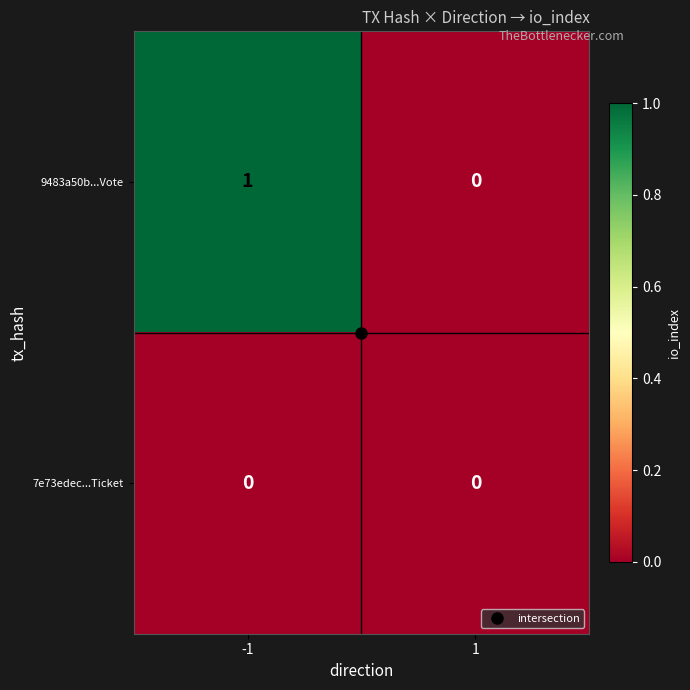

Rank the categories by 9483a50b...Vote value from highest to lowest.

-1, 1